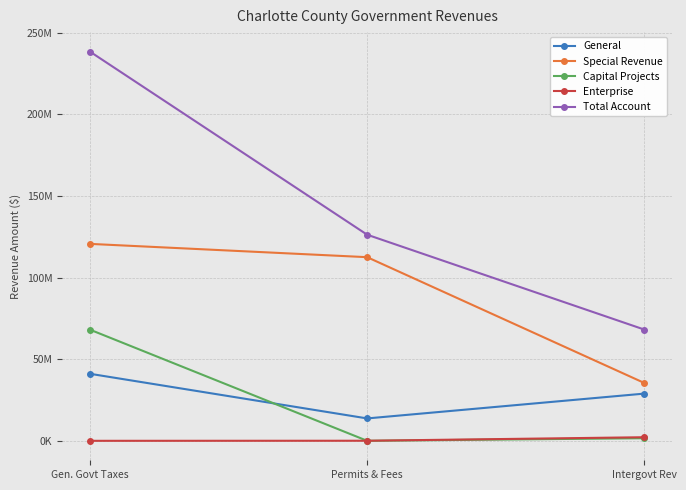

Is this an area chart (filled region under the line)?

No